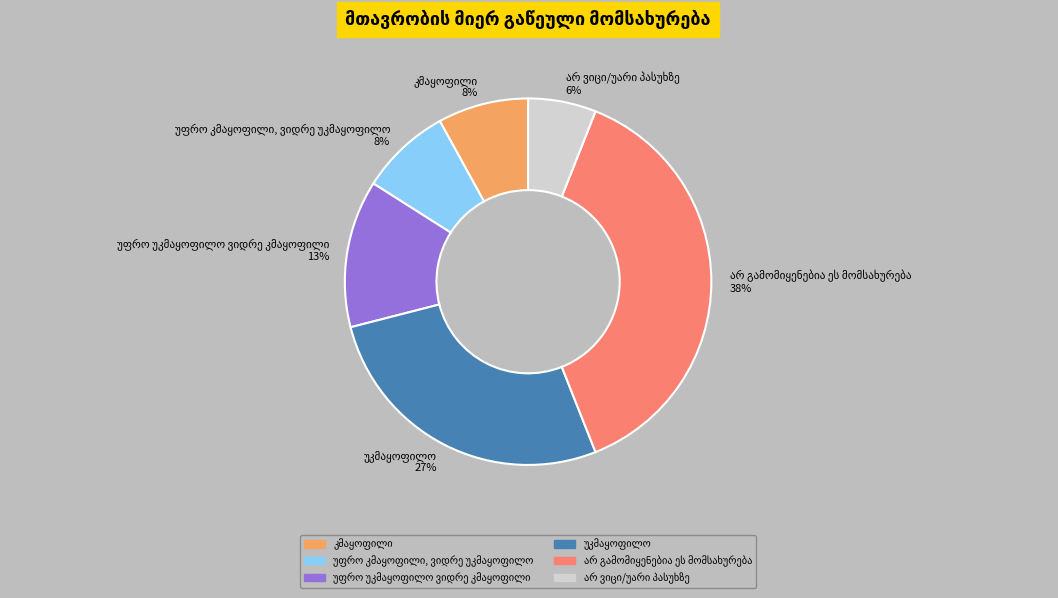

Does any single category account for the majority?

No